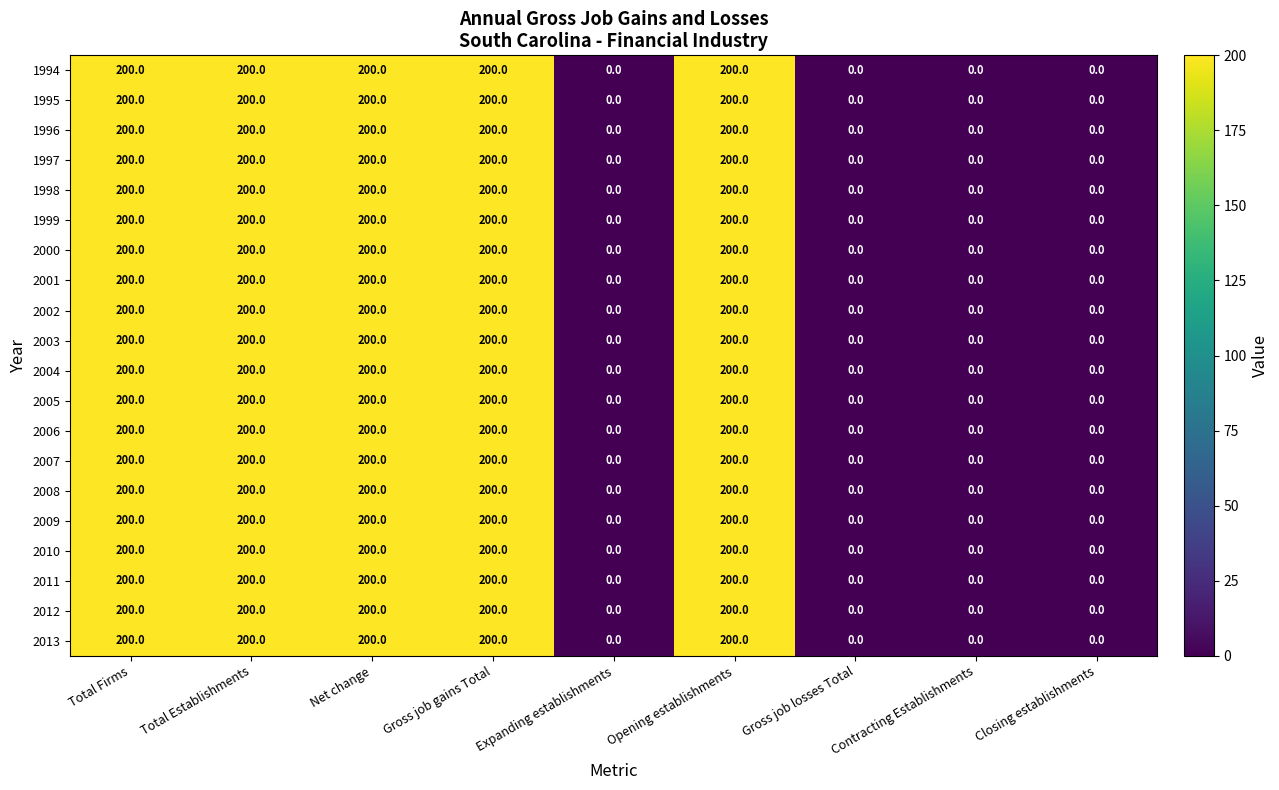

The 1994 series shows 74 at Opening establishments. True or false?

False